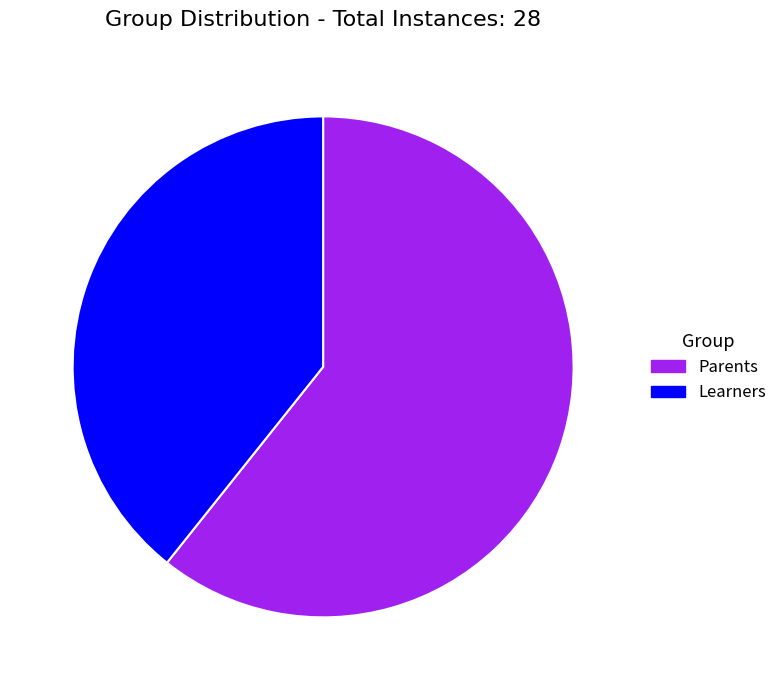

Approximately how many times larger is the value at Learners compared to Parents?

0.6